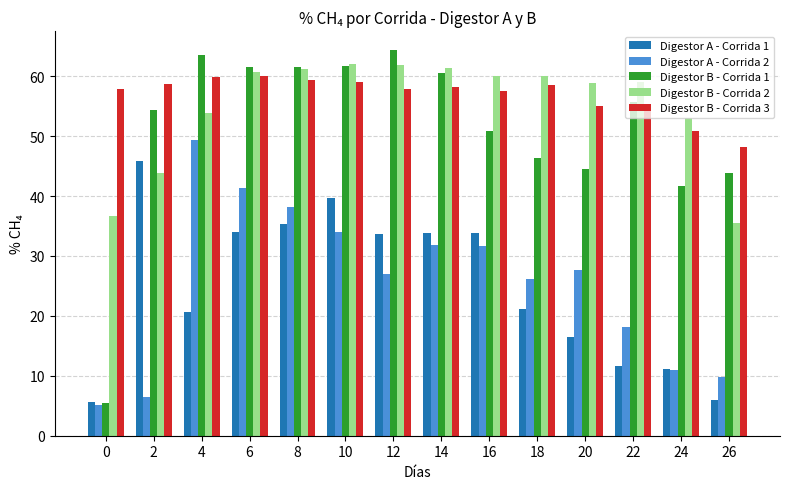

What is the difference between the maximum and minimum values in the Digestor A - Corrida 1 series?

40.2